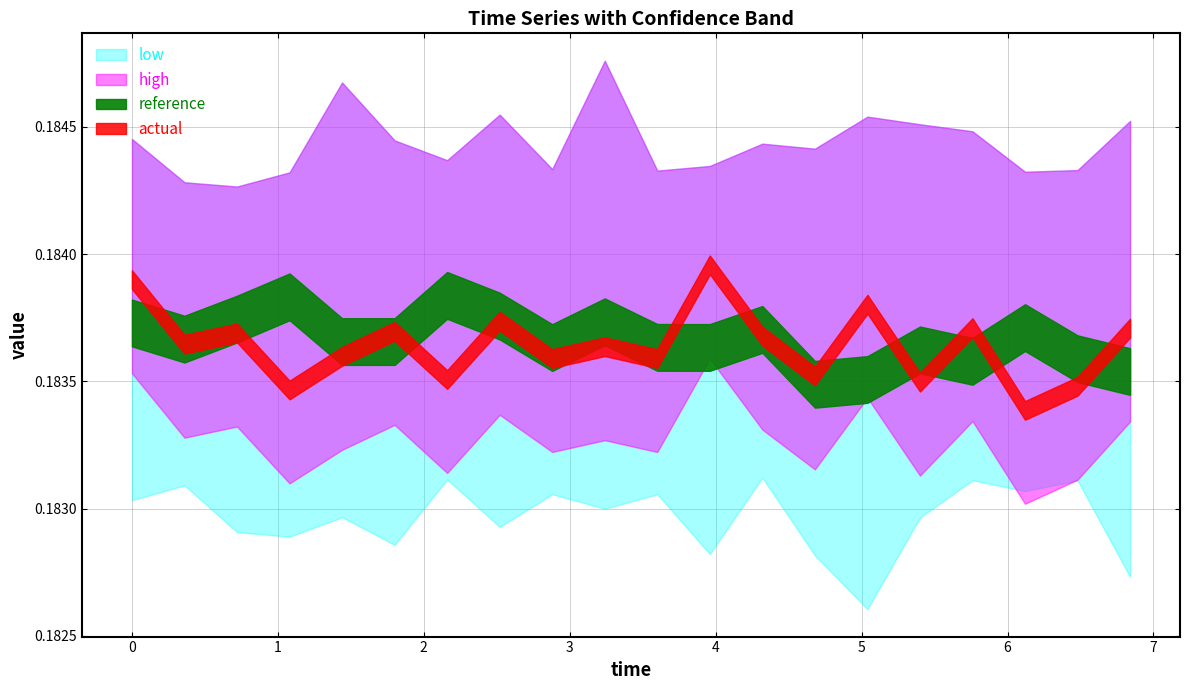

What is the sum of the high values at 13 and 11?

0.4